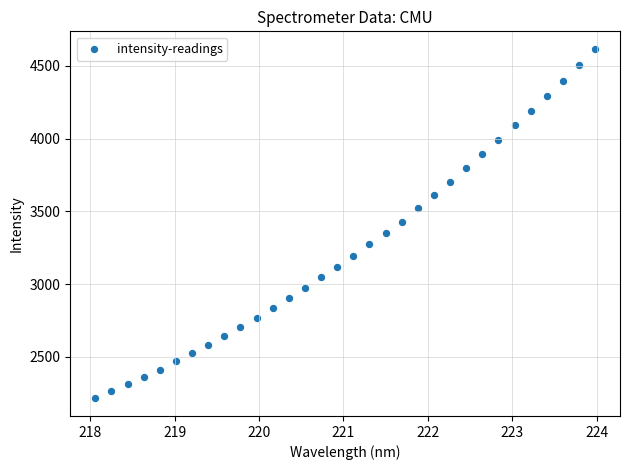

What is the range of X values (max minus min)?

5.9